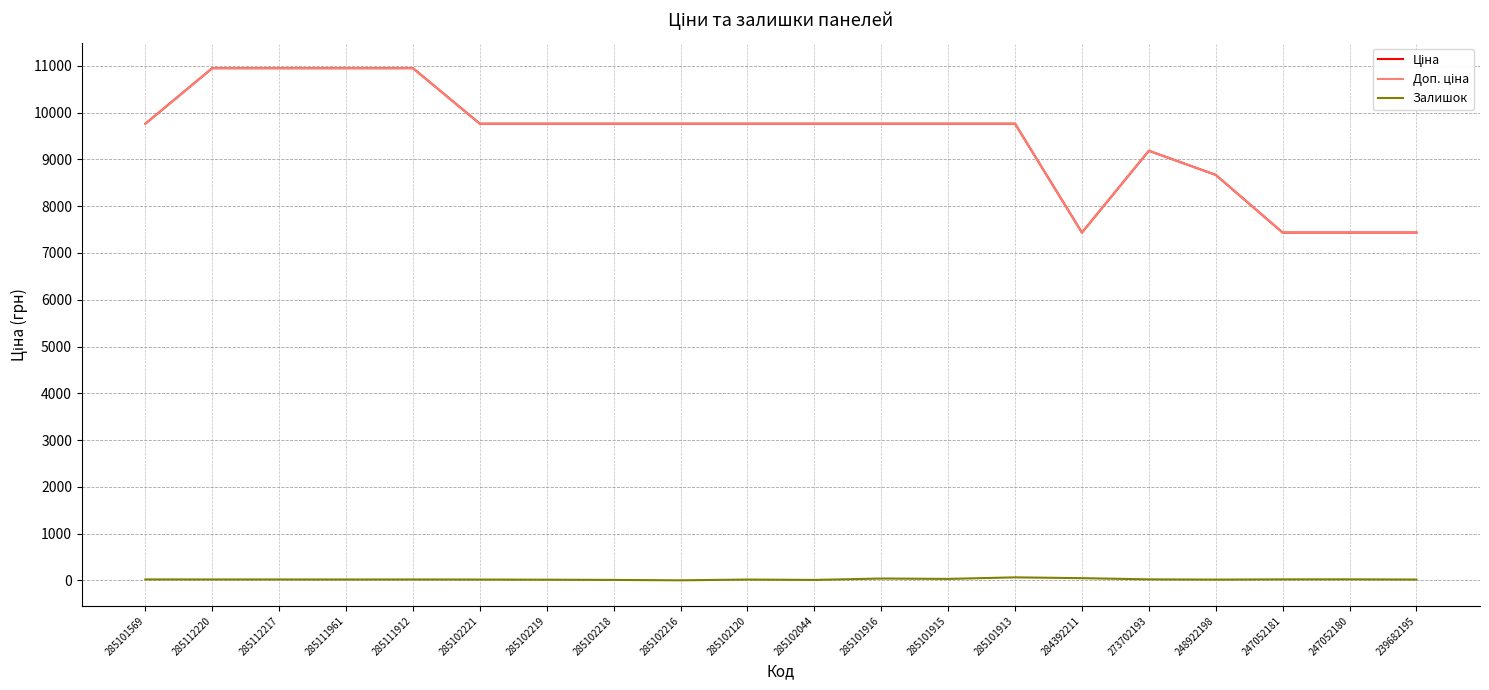

True or false: Залишок has more than 0 points higher than both neighbors.

True